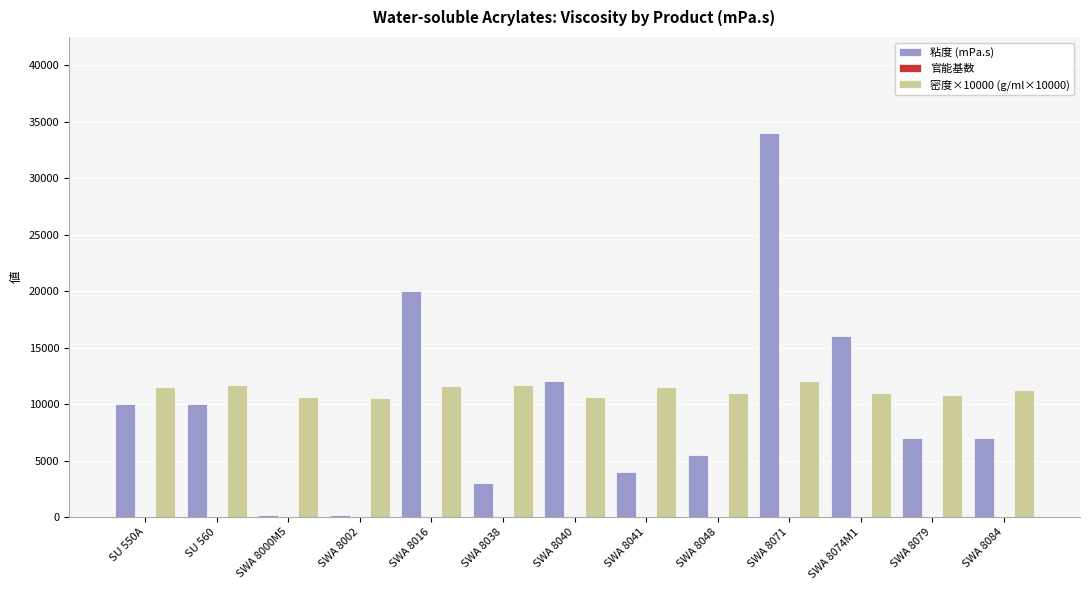

At which label does 粘度 (mPa.s) first exceed 7000?

SU 550A